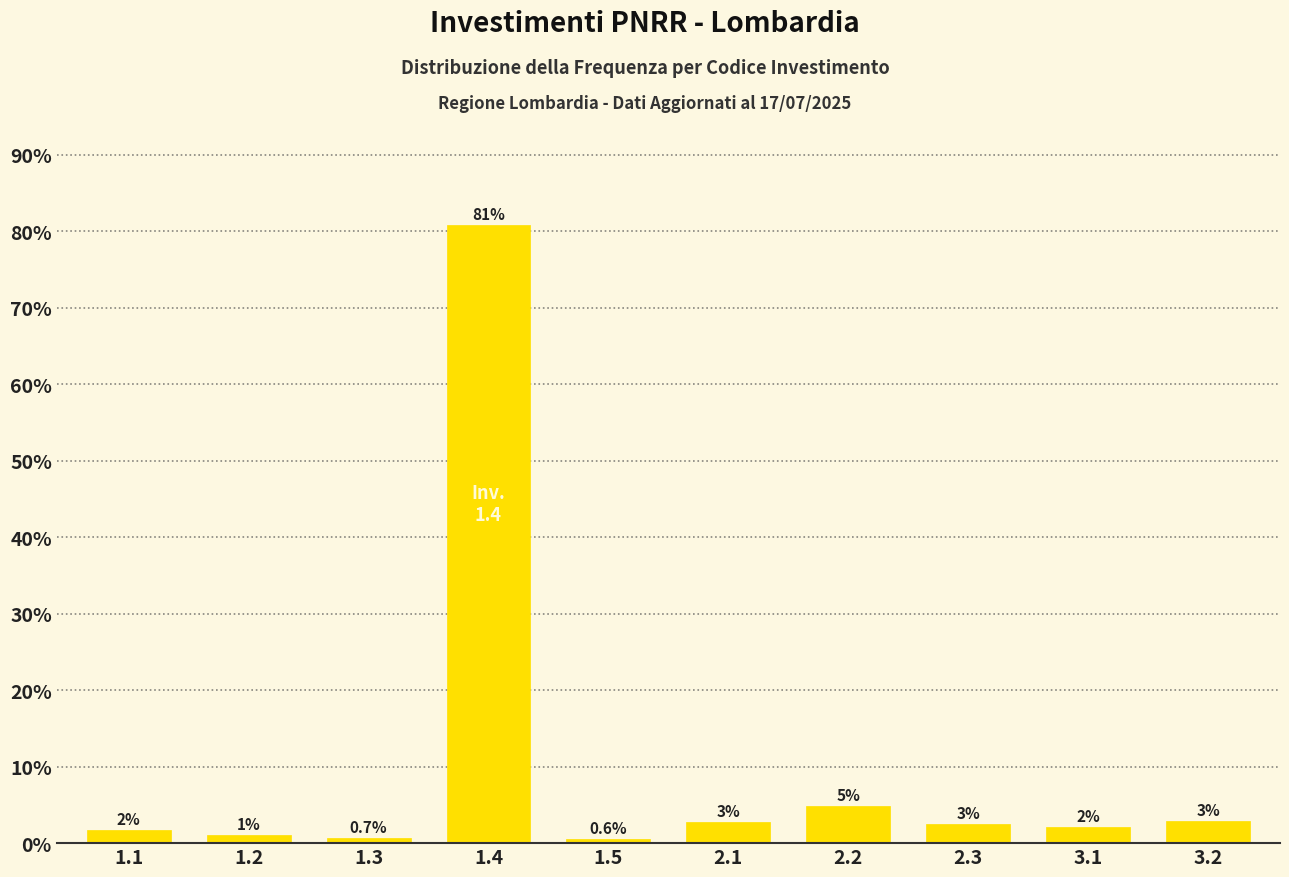

How many bars are there in total?

10